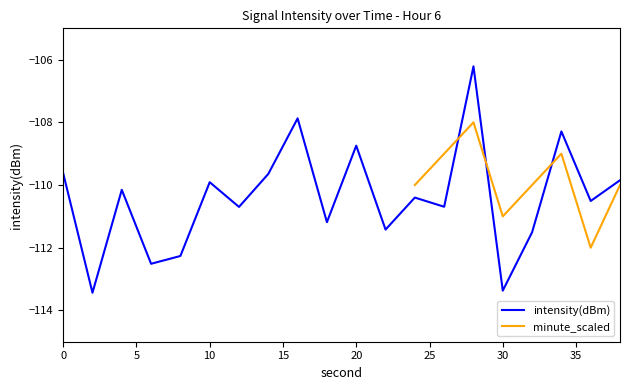

Reading left to right, what are all the values shown in this chart?

0=-109.6	2=-113.4	4=-110.2	6=-112.5	8=-112.3	10=-109.9	12=-110.7	14=-109.6	16=-107.9	18=-111.2	20=-108.7	22=-111.4	24=-110.4	26=-110.7	28=-106.2	30=-113.4	32=-111.5	34=-108.3	36=-110.5	38=-109.8